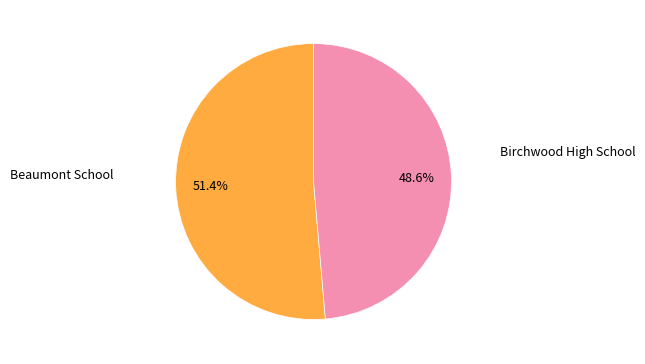

Count the number of slices in the pie.

2